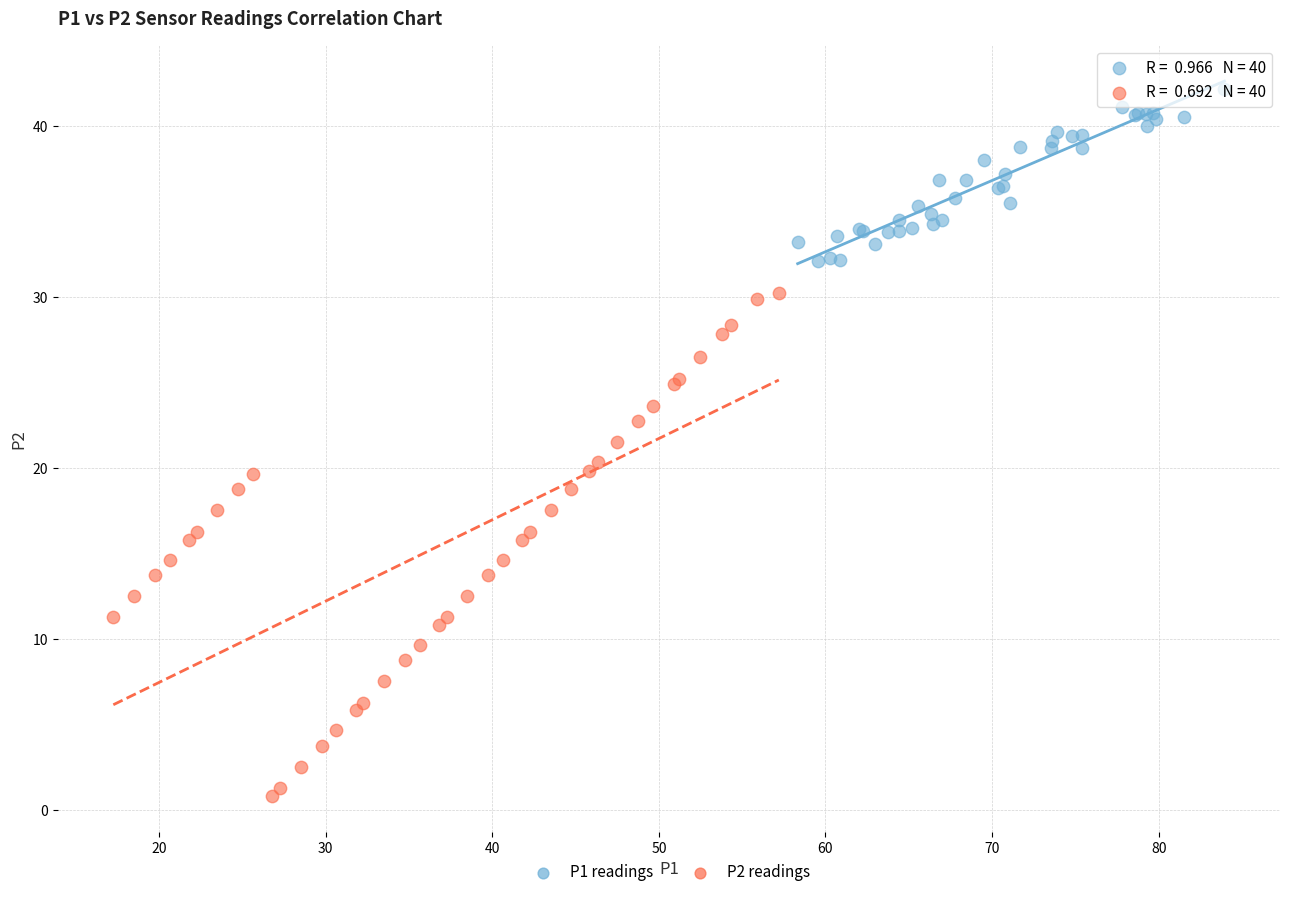

Which series reaches the minimum Y coordinate?

P2 readings